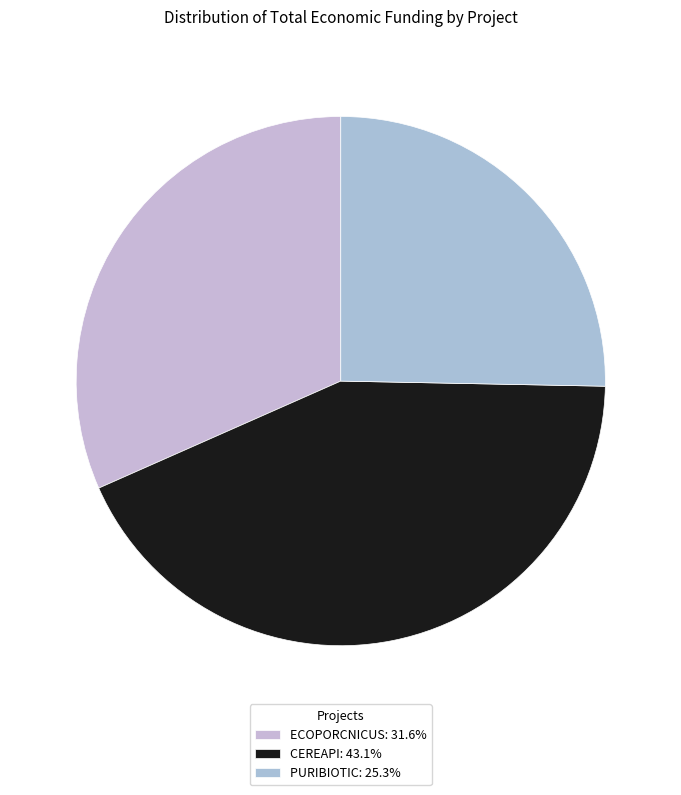

To the nearest percent, what is the difference between the largest and smallest slice percentages?

18%